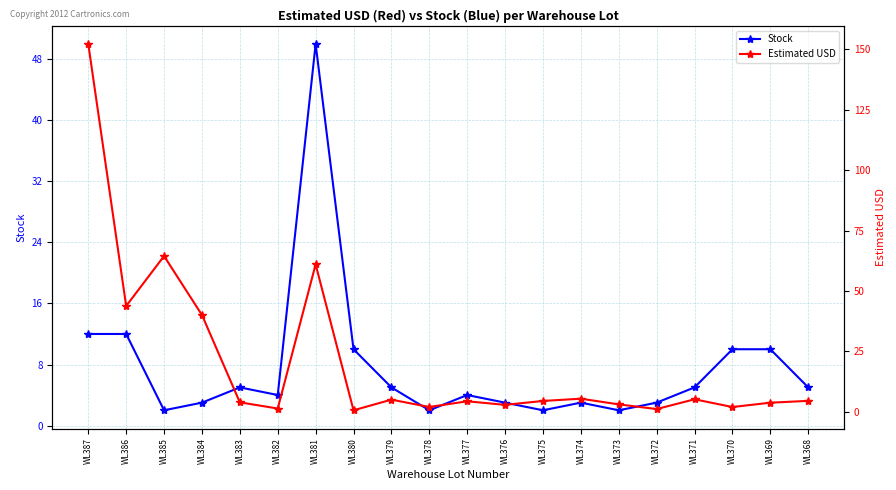

Reading left to right, transcribe all the data shown in this chart.

Stock: 12.0	12.0	2.0	3.0	5.0	4.0	50.0	10.0	5.0	2.0	4.0	3.0	2.0	3.0	2.0	3.0	5.0	10.0	10.0	5.0
Estimated USD: 152.2	43.8	64.5	40.0	3.9	1.3	61.0	0.6	5.0	2.0	4.3	2.9	4.5	5.4	3.0	1.1	5.2	1.9	3.7	4.5